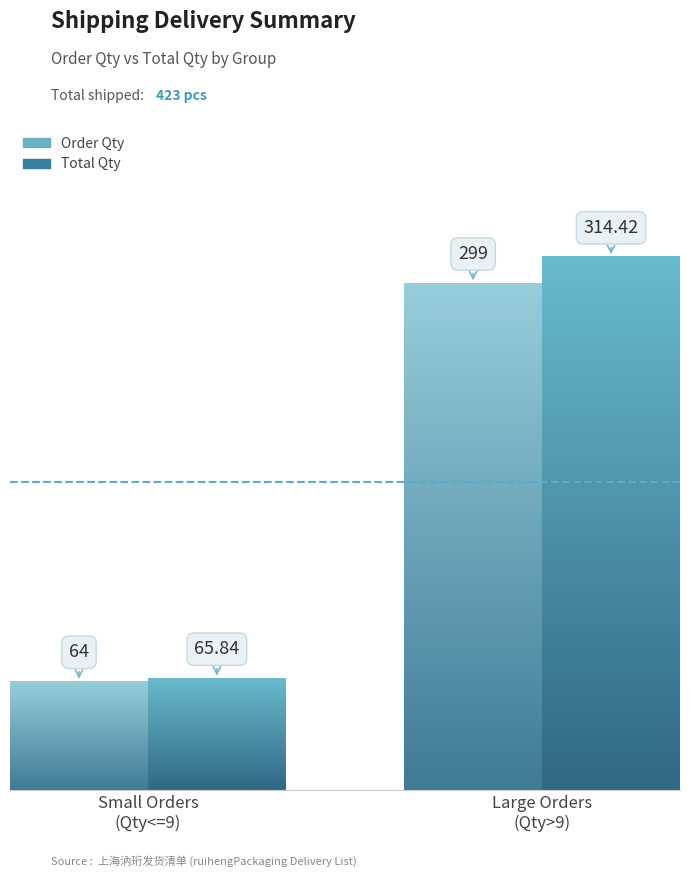

Rank the series by their maximum value, from highest to lowest.

Total Qty, Order Qty